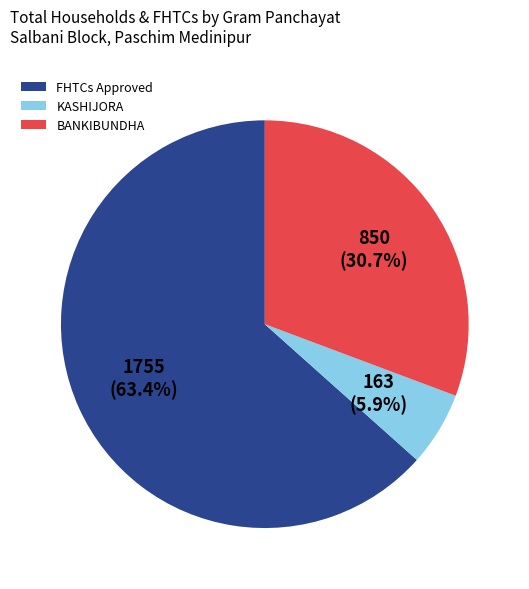

Which category has the smallest portion of the pie?

KASHIJORA